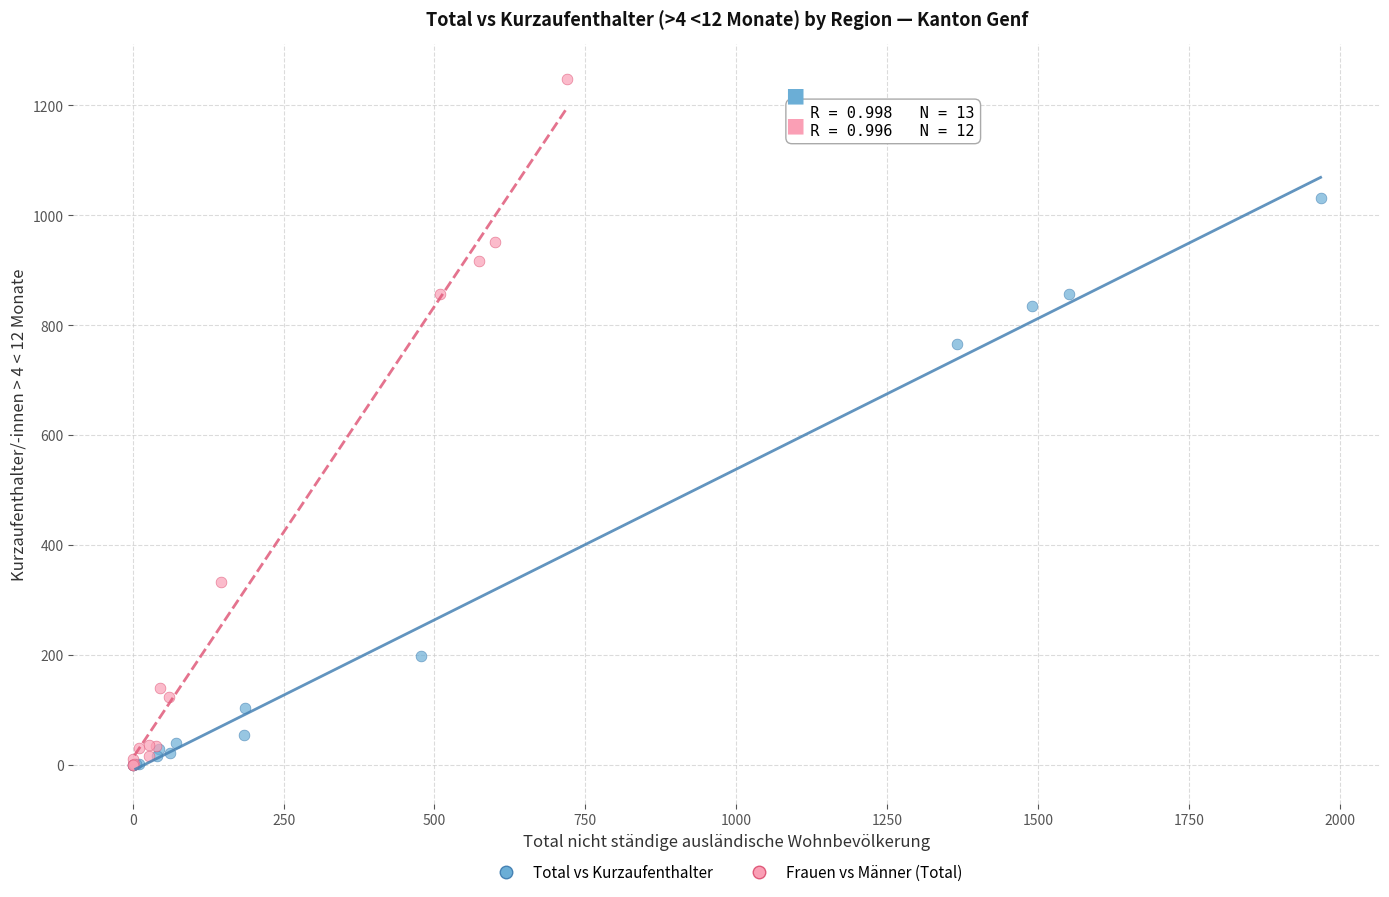

Which series has the widest spread of Y values?

Frauen vs Männer (Total)